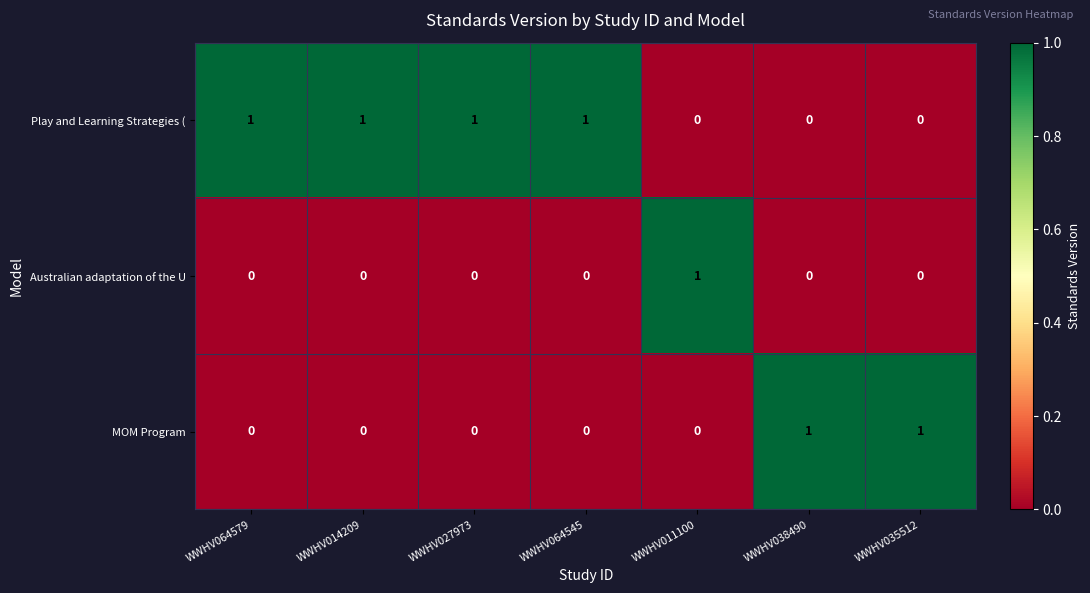

Count the number of data series in this chart.

3